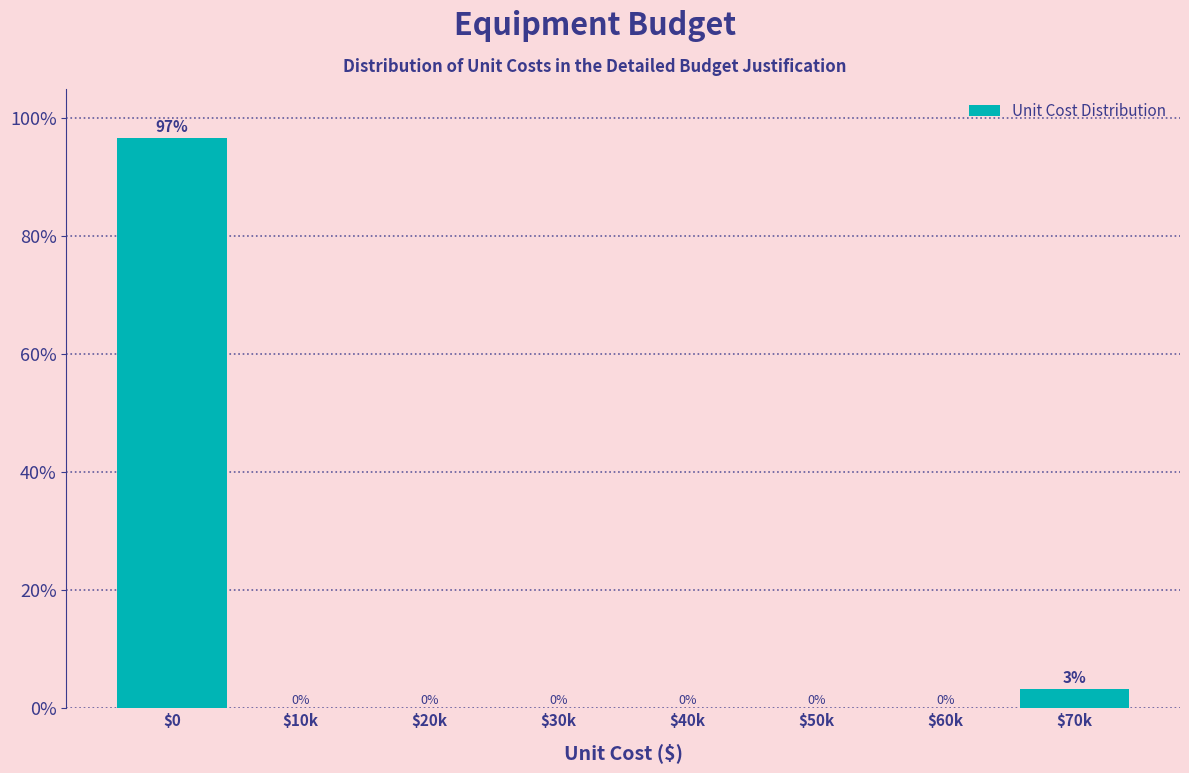

Where is the data nearest to the value 48?

$70k